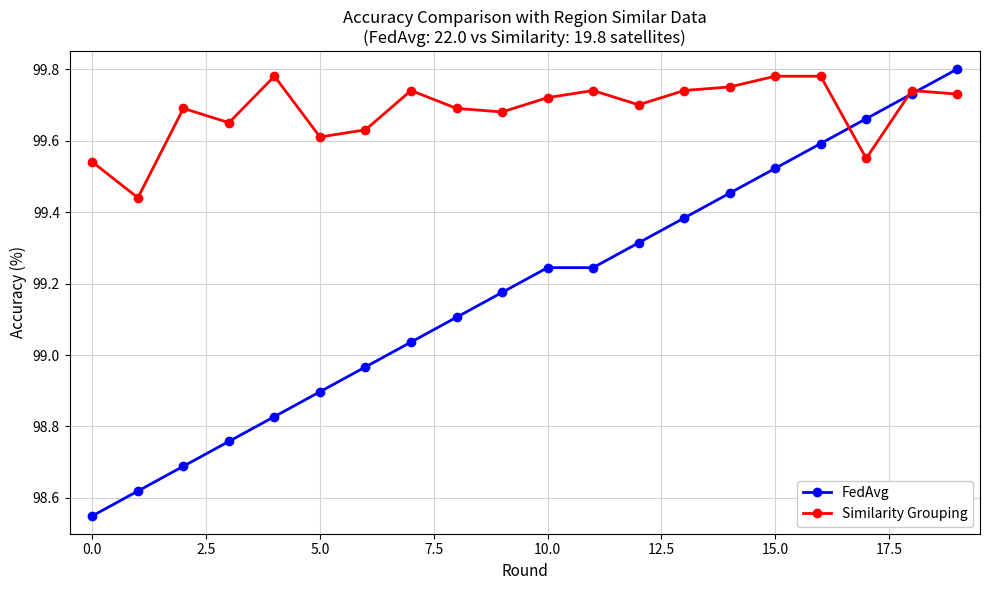

True or false: Similarity Grouping has more than 1 interior local peaks.

True